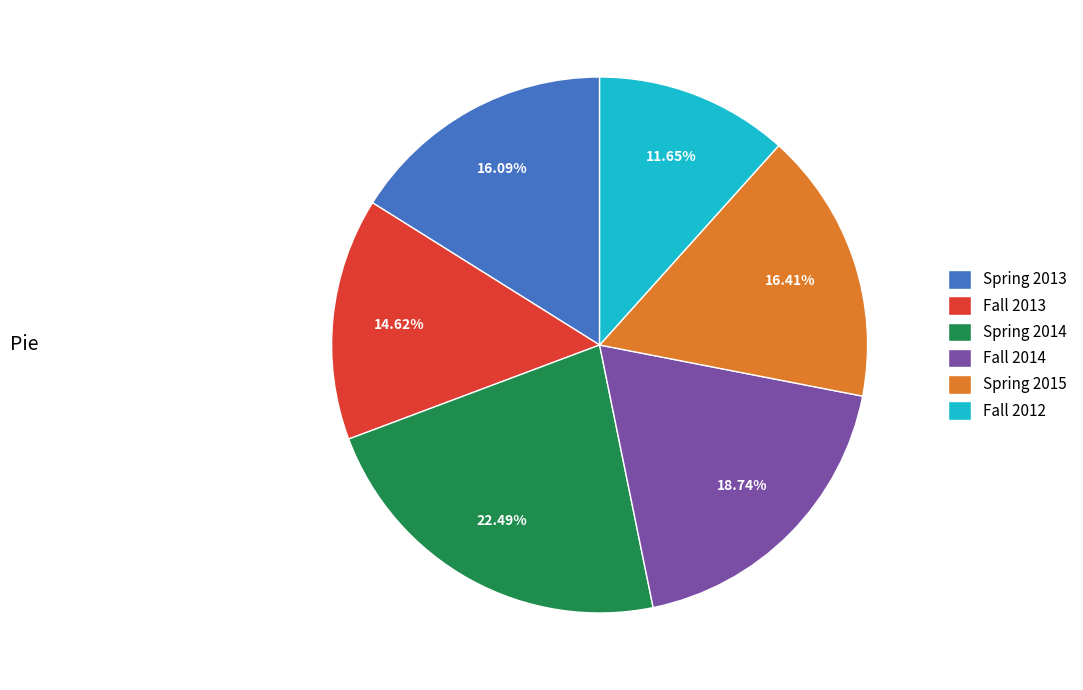

Is Fall 2014 the majority of the pie?

No